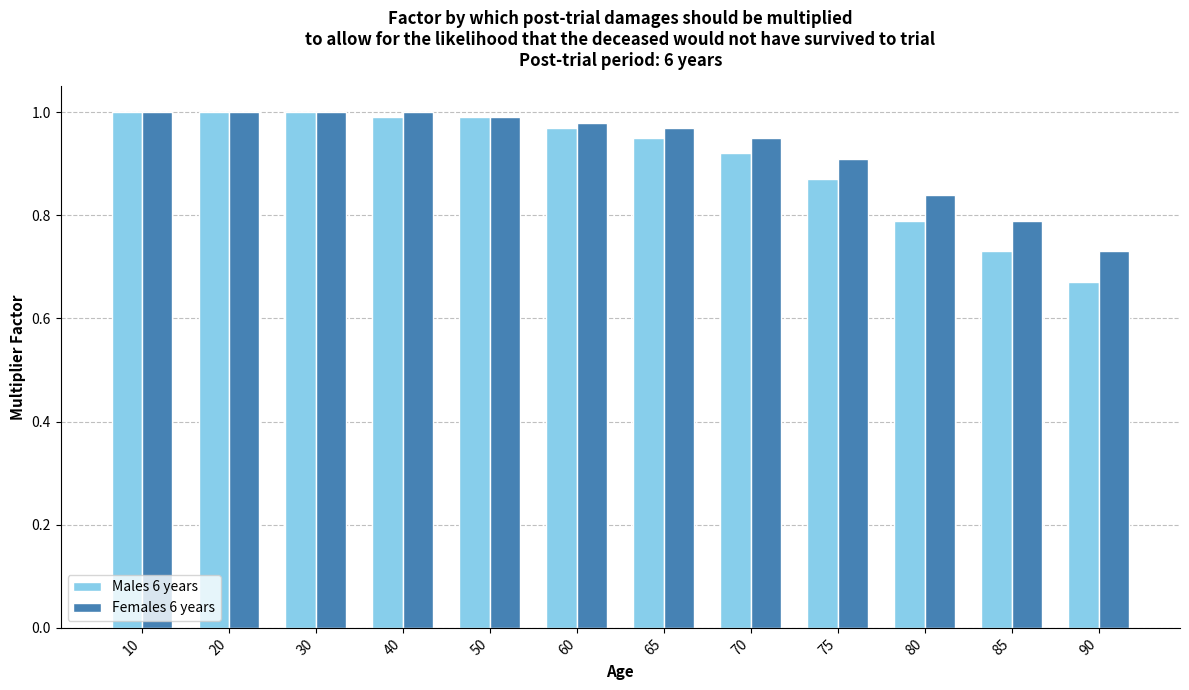

At which label does Males 6 years reach its minimum?

90